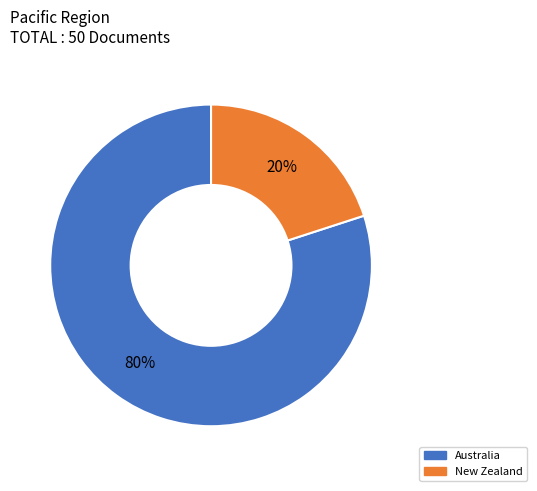

What percentage is the New Zealand slice, to the nearest percent?

20%